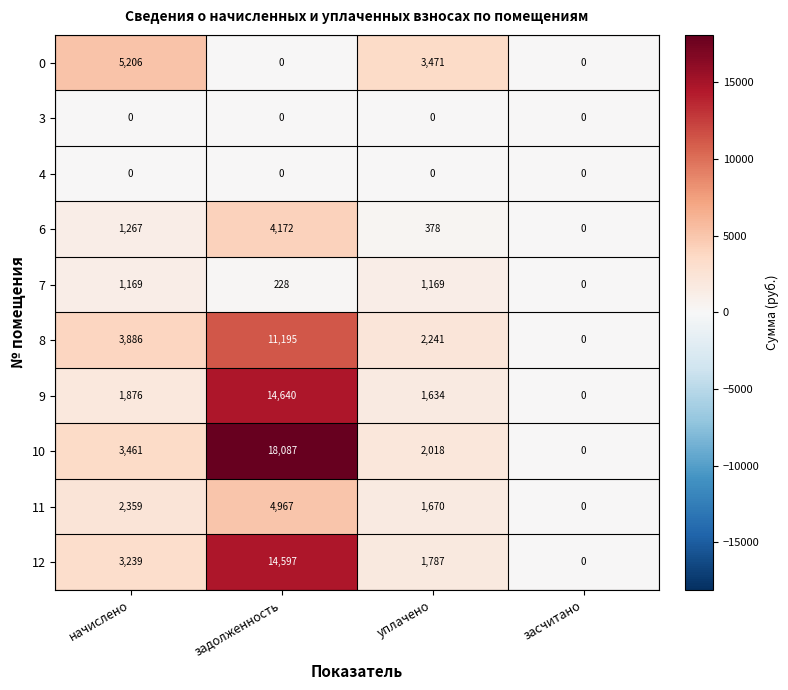

Between задолженность and уплачено, which series saw the biggest shift?

10